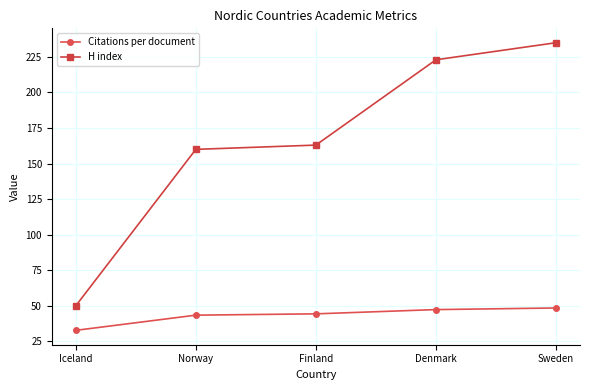

Is it true that Citations per document equals 32.7 at Iceland?

True